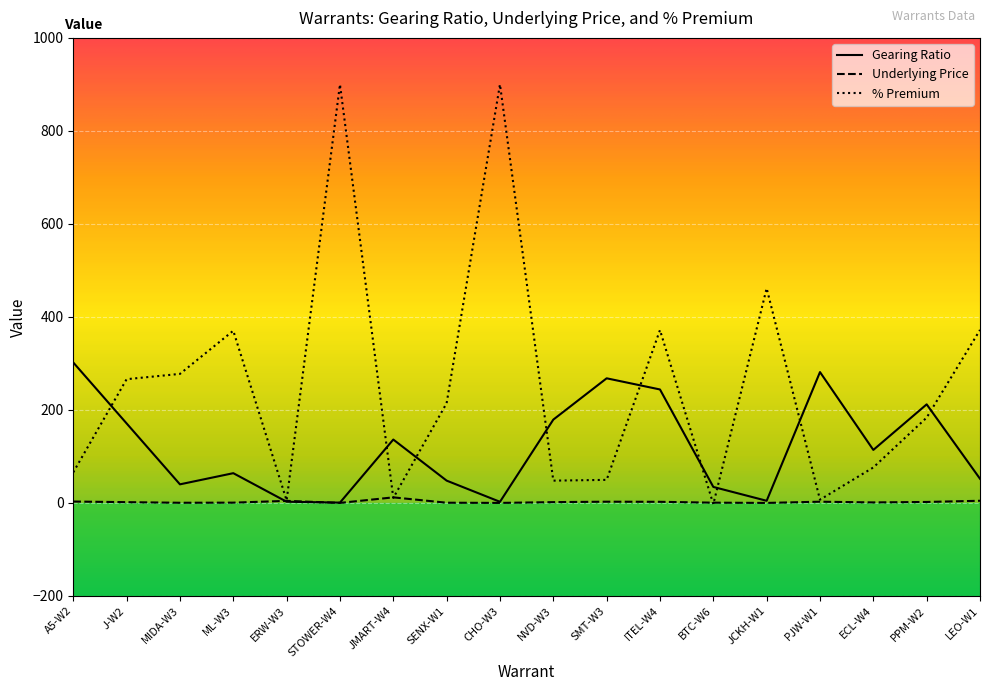

At which label is Gearing Ratio closest to 151?

JMART-W4